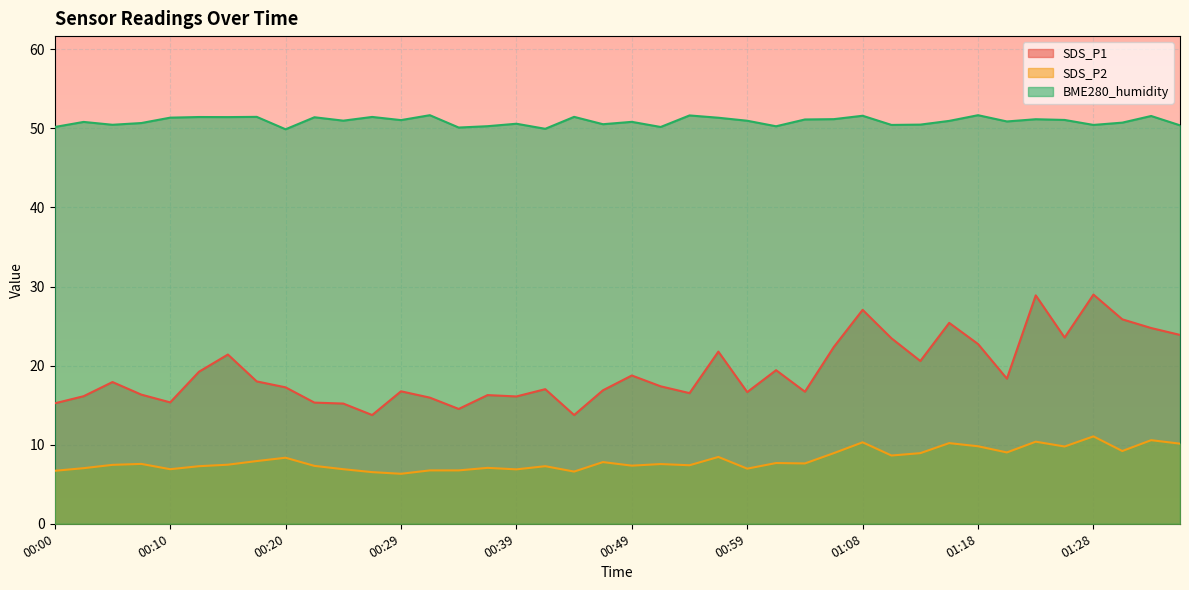

At which label is SDS_P2 closest to 8?

00:17